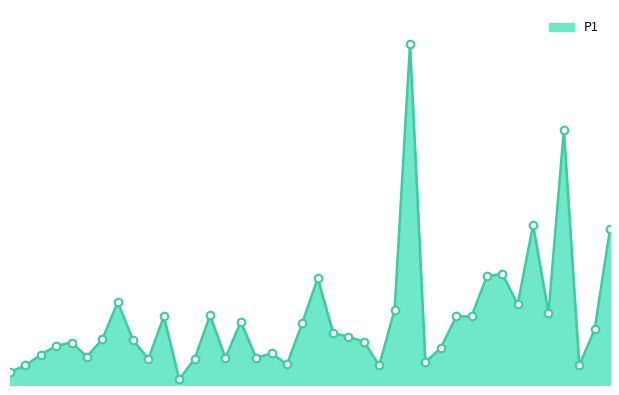

Is this an area chart (filled region under the line)?

Yes